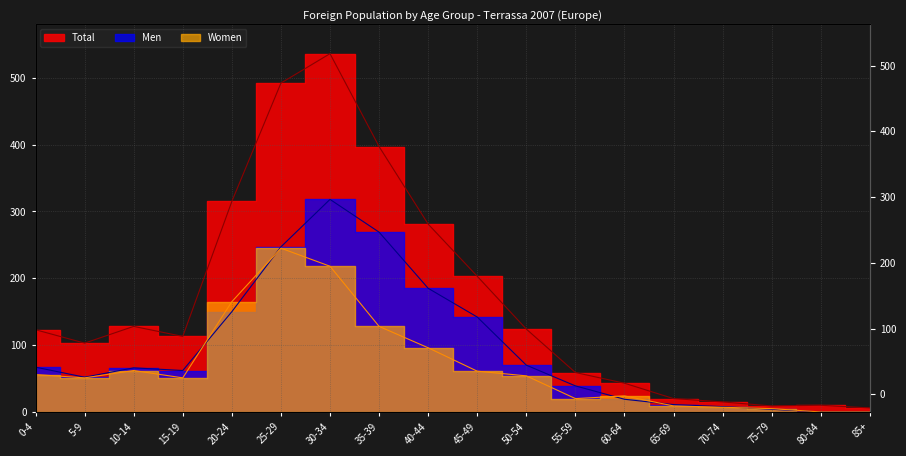

In Women, how many points are higher than both neighbors (excluding endpoints)?

3